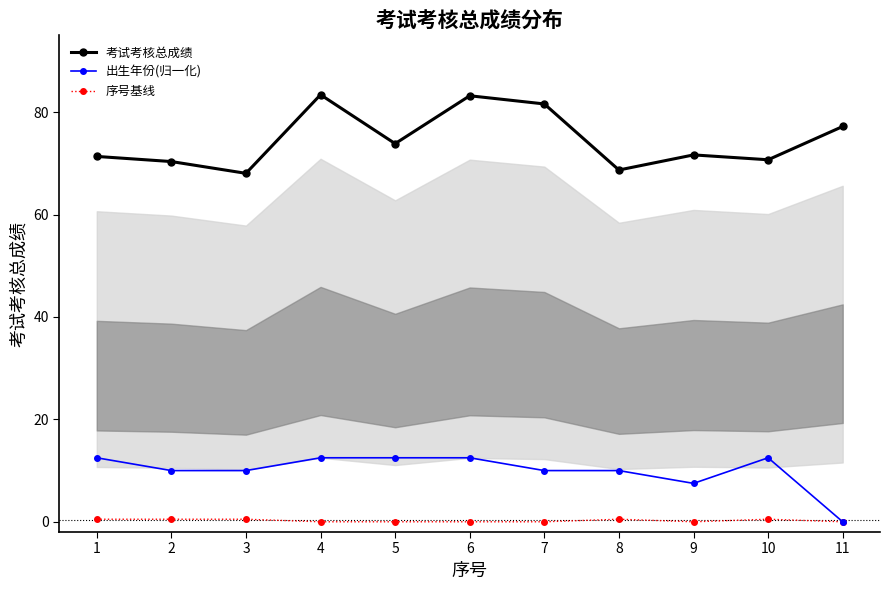

At which category does 出生年份(归一化) reach its first local valley?

9